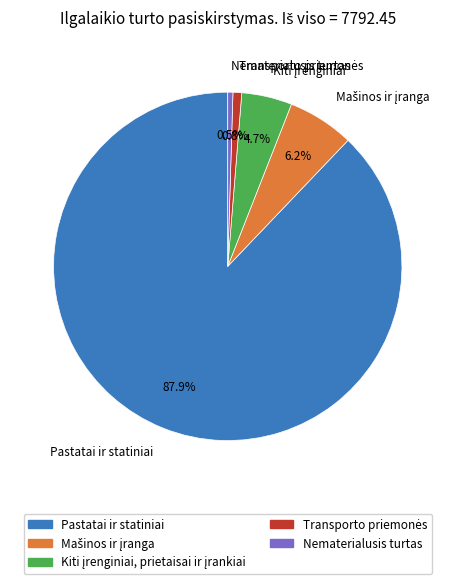

Does any single category account for the majority?

Yes